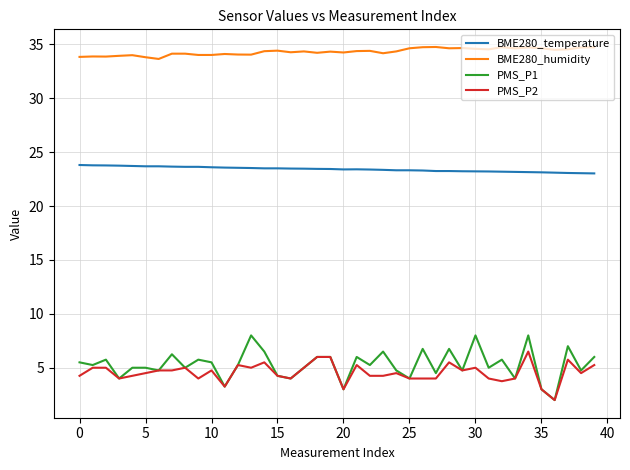

List the series in order of their peak value, lowest first.

PMS_P2, PMS_P1, BME280_temperature, BME280_humidity